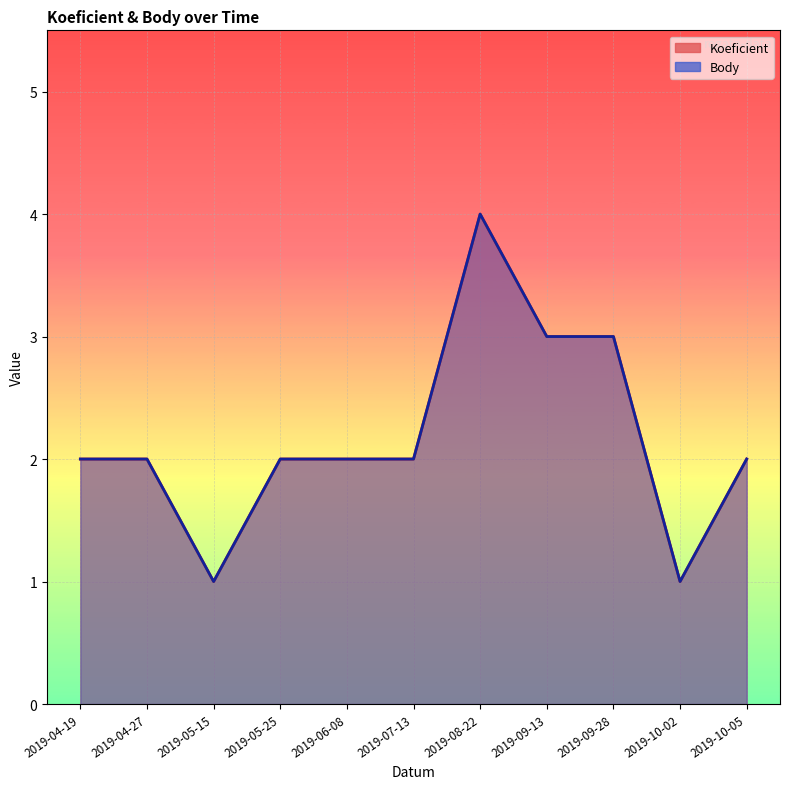

How many Body values are between 2 and 3?

8